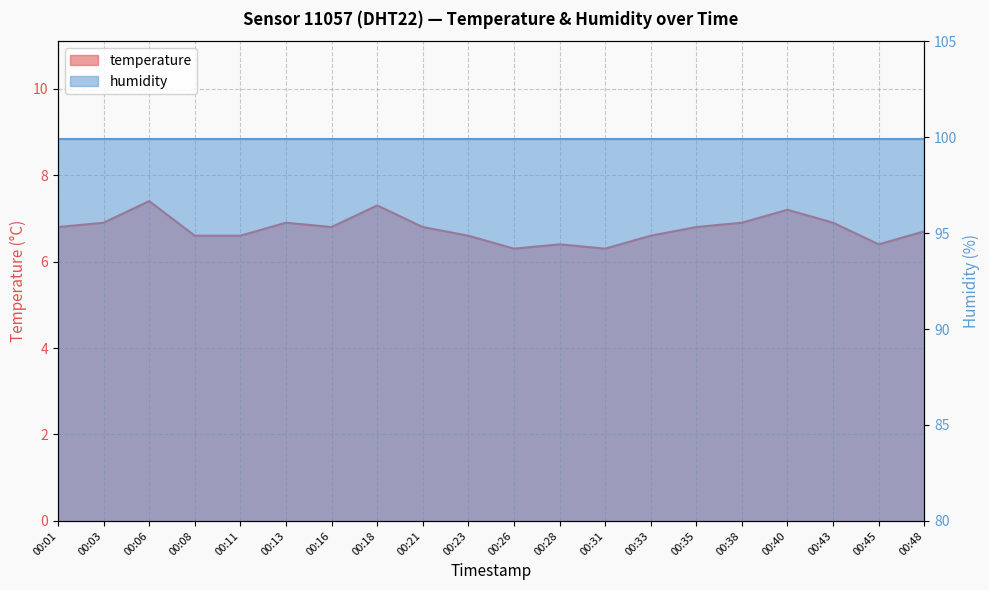

Between 00:16 and 00:13, which is larger?

00:13